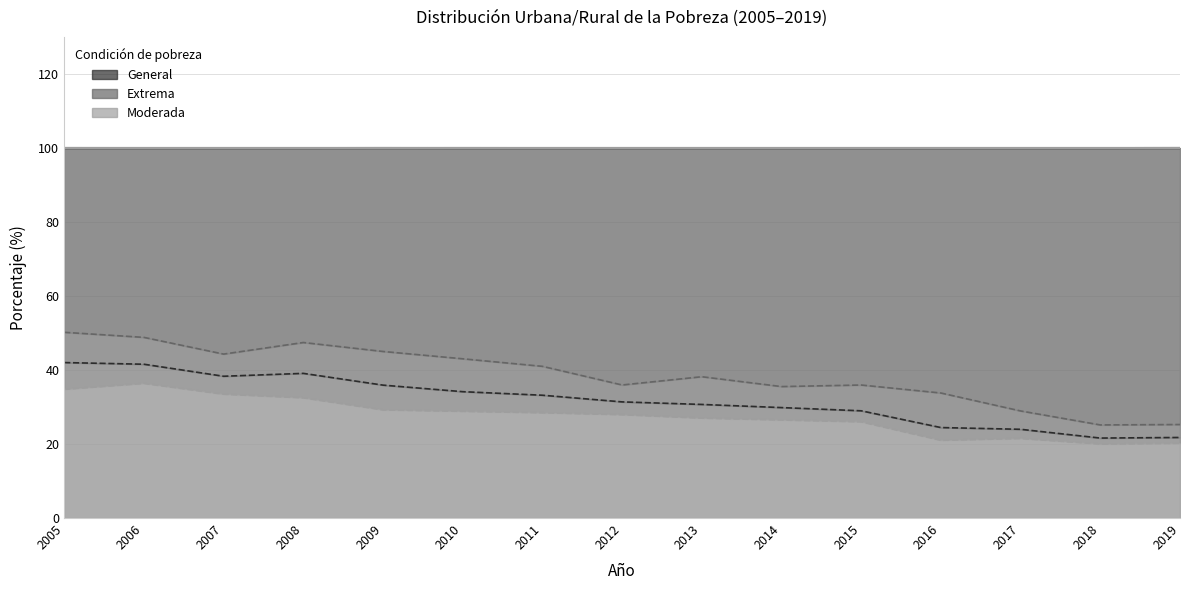

What is the average value of the Urbana line – Moderada series?

100.0